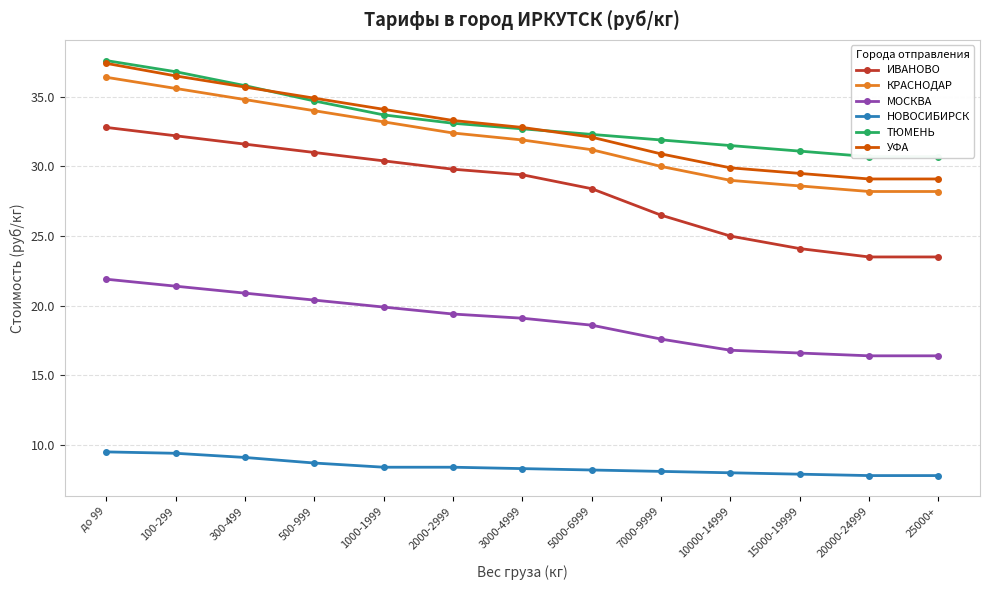

True or false: ТЮМЕНЬ has more than 2 interior local peaks.

False